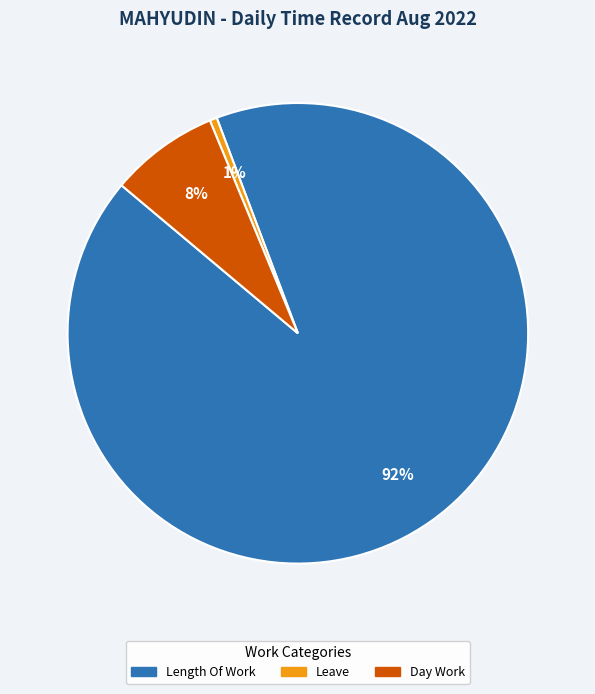

To the nearest percent, what is the average slice percentage?

33%